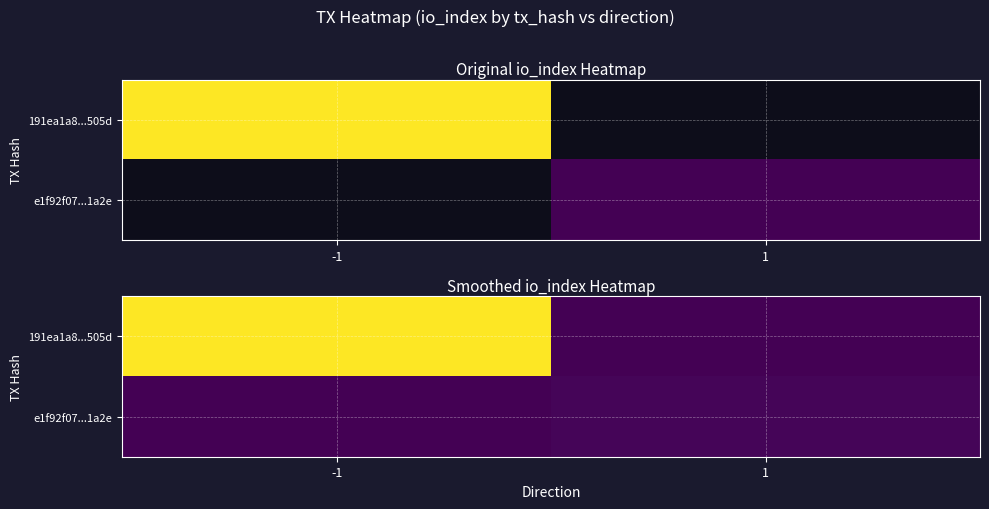

Rank the categories by 191ea1a8...505d value from highest to lowest.

-1, 1